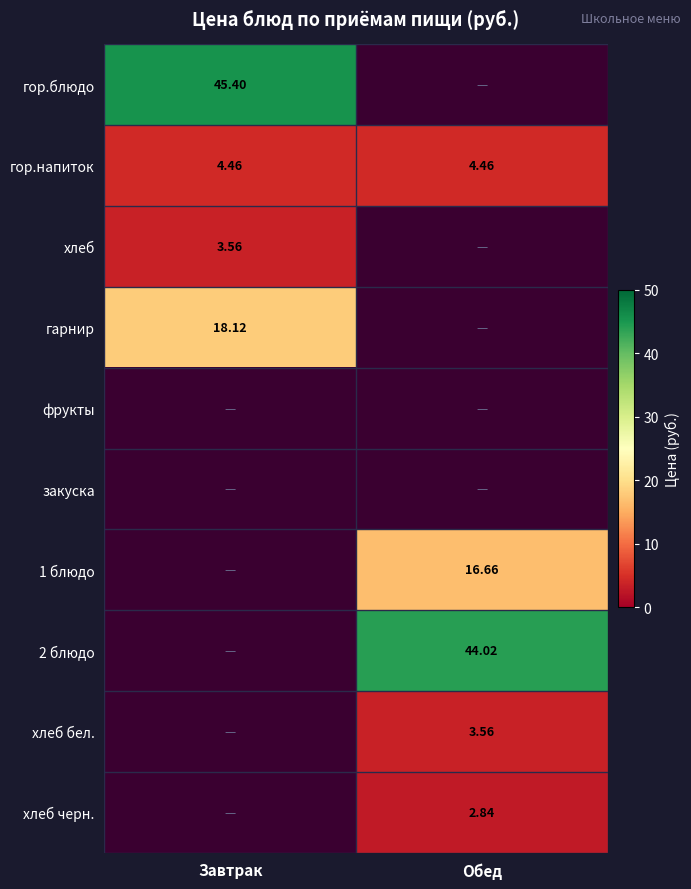

At how many categories does at least one series exceed 5?

2